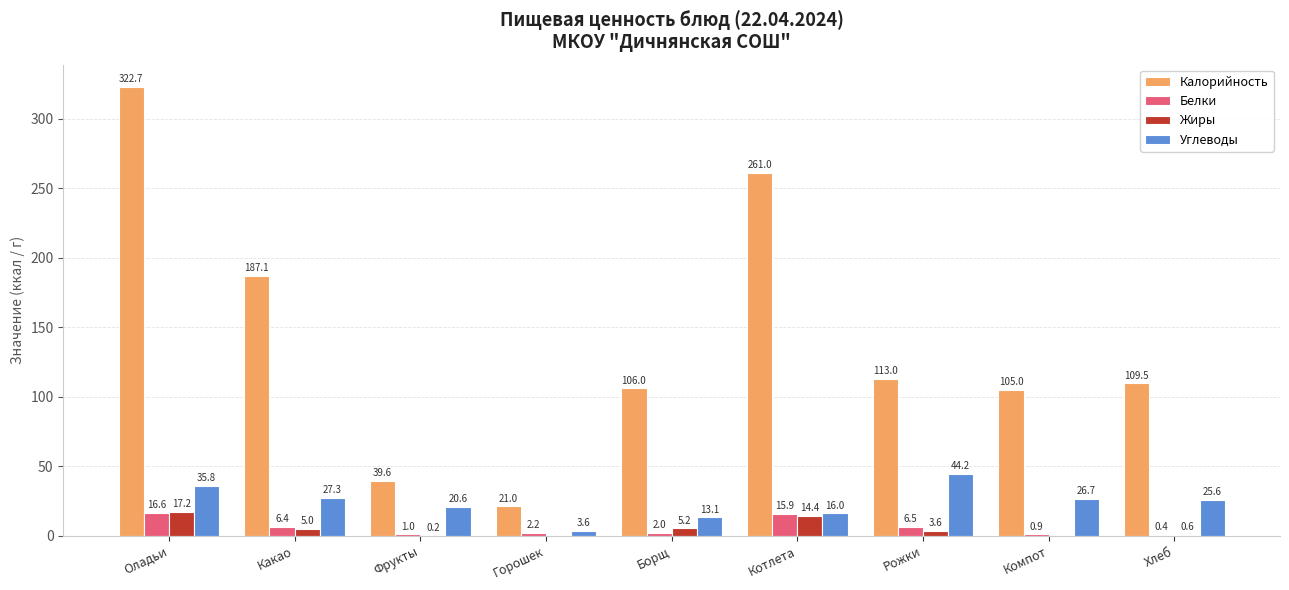

Is the value of Белки at Котлета greater than the value of Калорийность at Борщ?

No